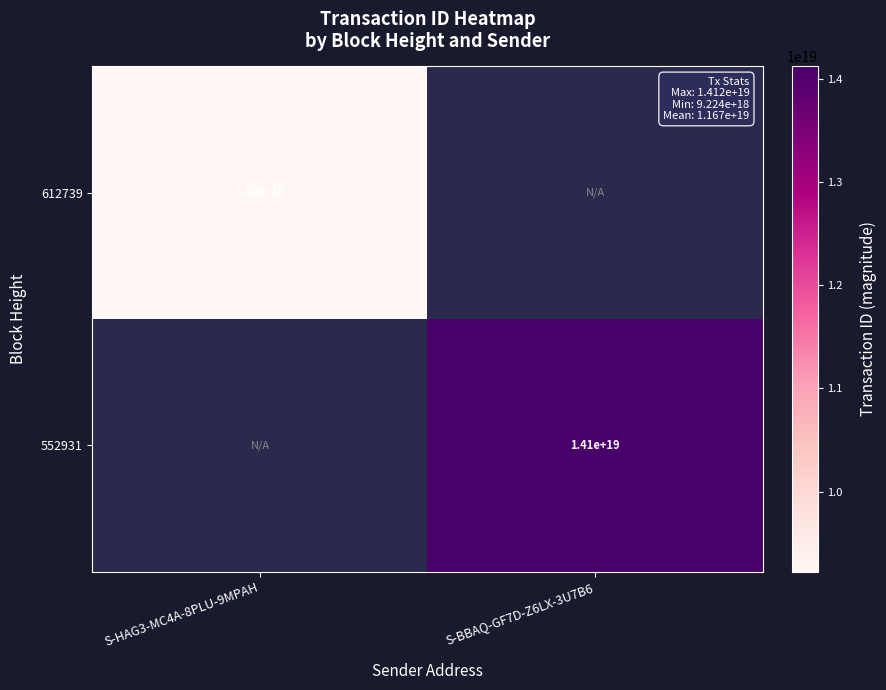

At how many categories does at least one series exceed 13345100278887702528?

1